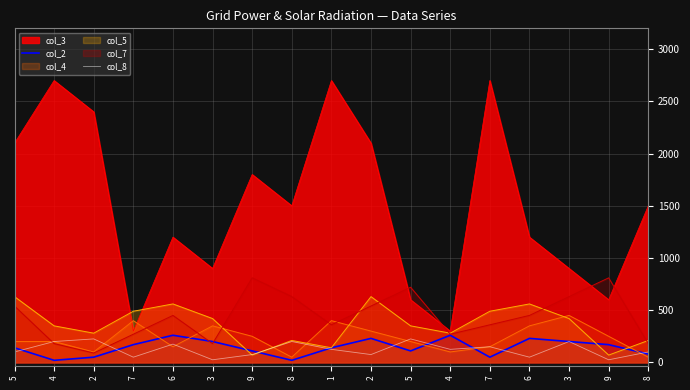

Which series has the largest range (max minus min)?

col_3